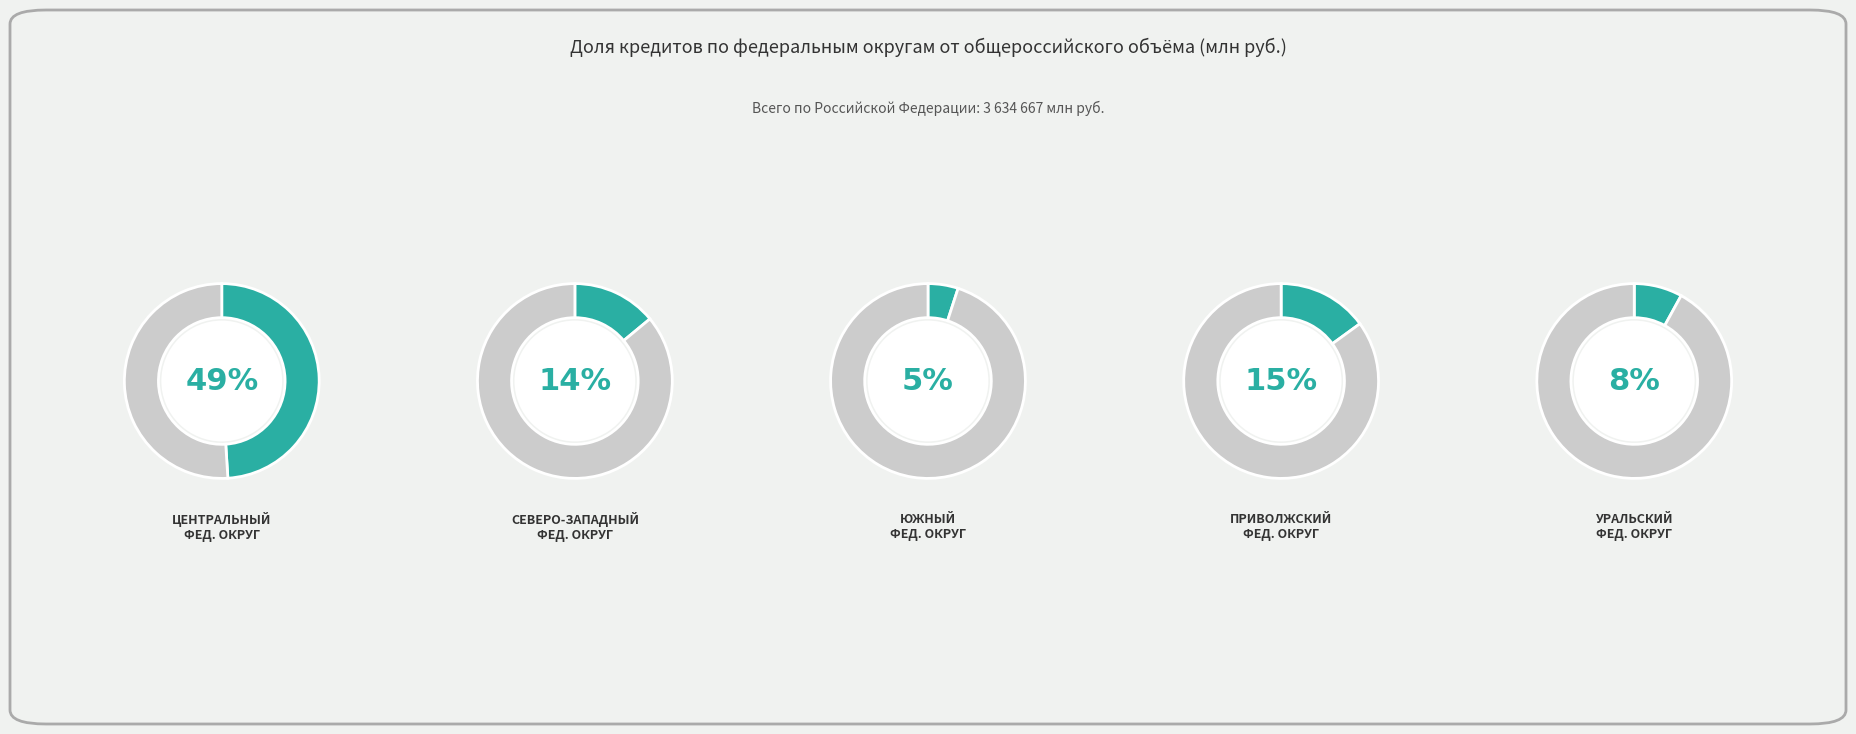

What percentage is the УРАЛЬСКИЙ ФЕДЕРАЛЬНЫЙ ОКРУГ slice, to the nearest percent?

8%